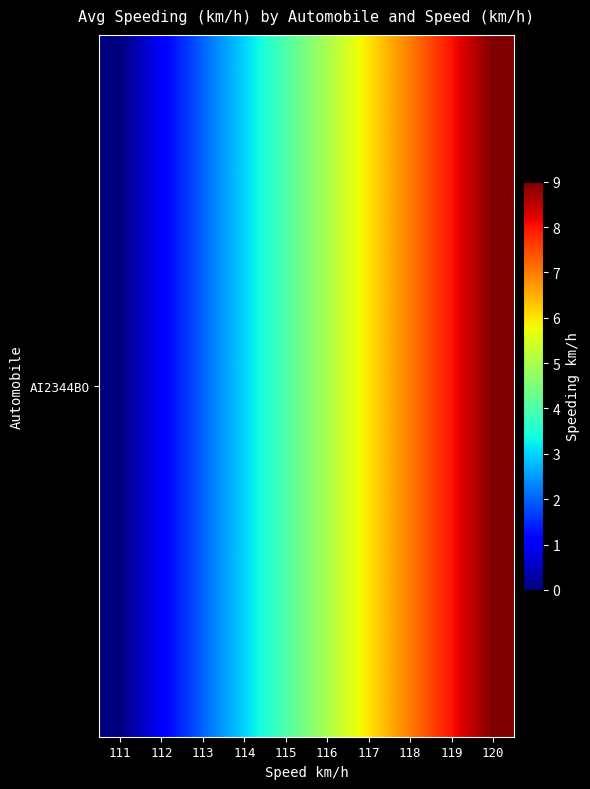

Reading right to left, what are all the values shown in this chart?

9	8	7	6	5	4	3	2	1	0